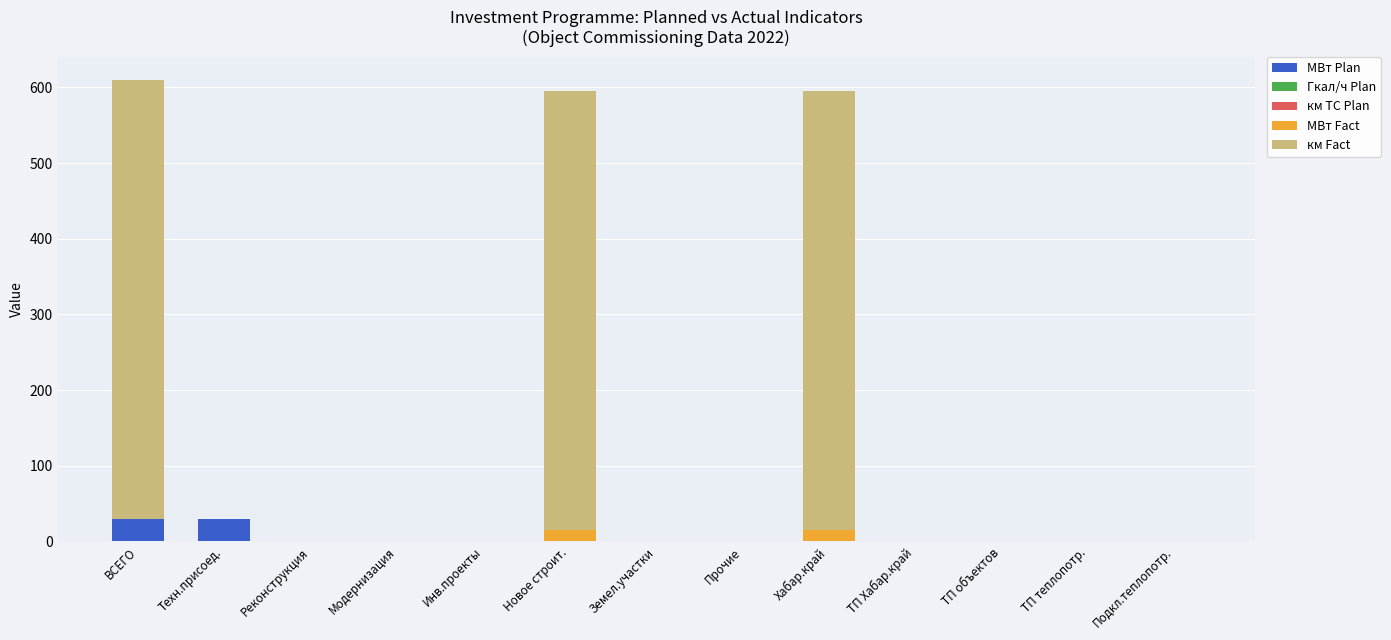

What is the highest value of the МВт Plan series?

29.6